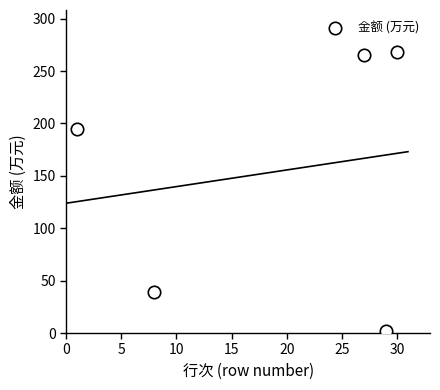

What is the average Y value?

154.0